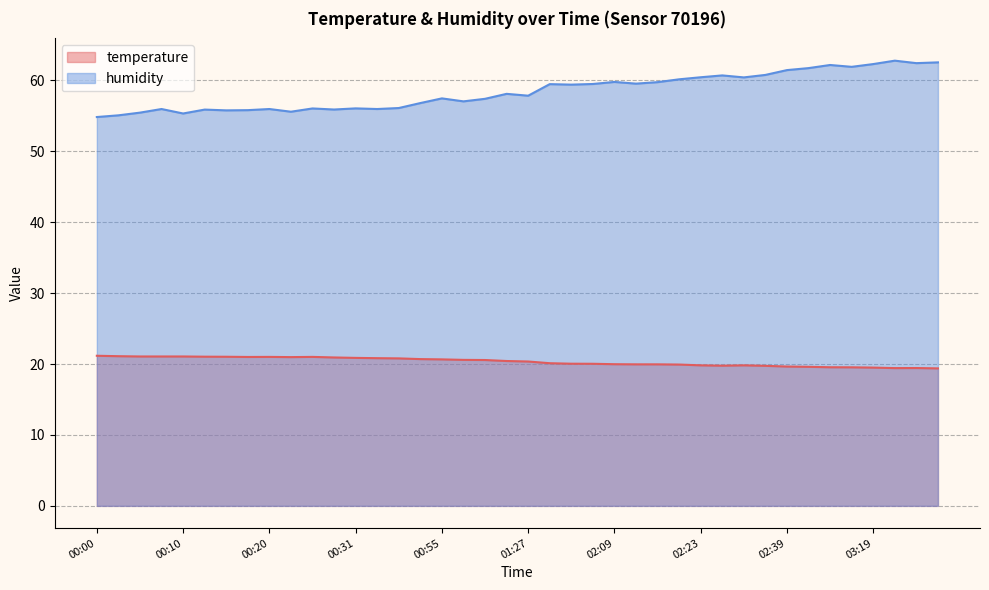

How many interior local peaks does the temperature series have?

4